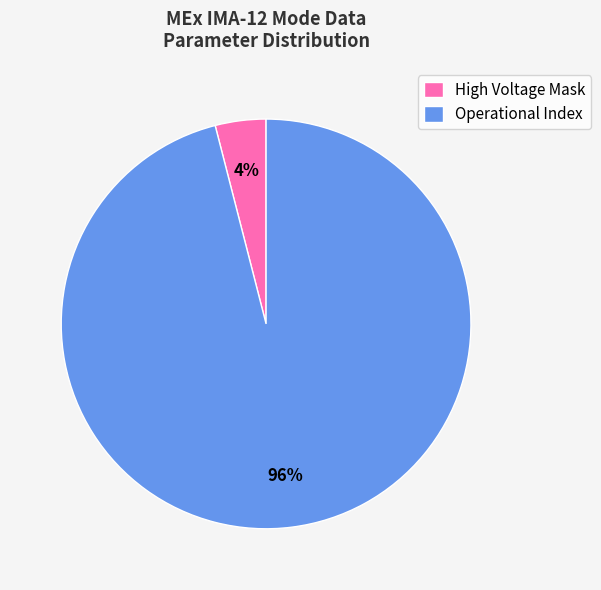

To the nearest percent, what is the difference between the Operational Index and High Voltage Mask slice percentages?

92%